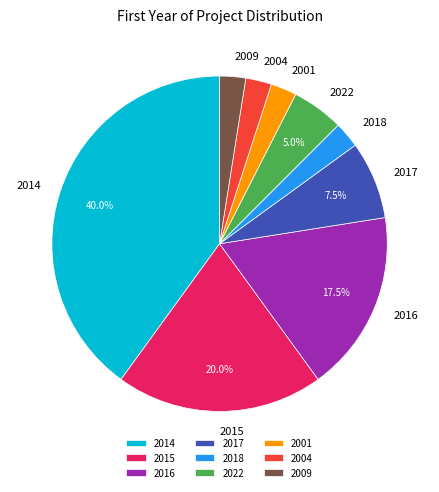

Between 2022 and 2014, which is larger?

2014